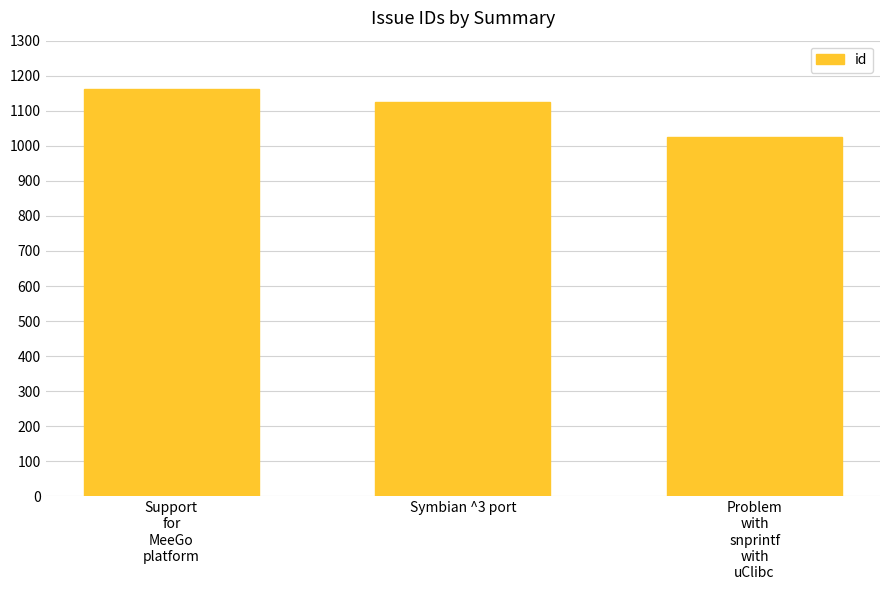

The value at Symbian ^3 port is 694. True or false?

False